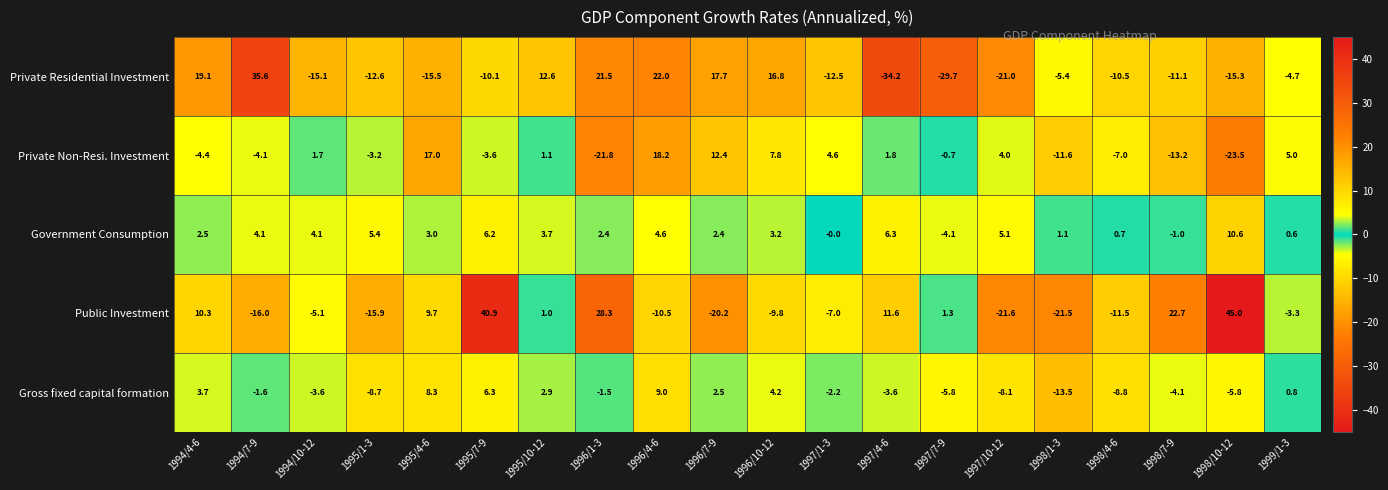

Where does the Private Residential Investment series first go above -10?

1994/4-6